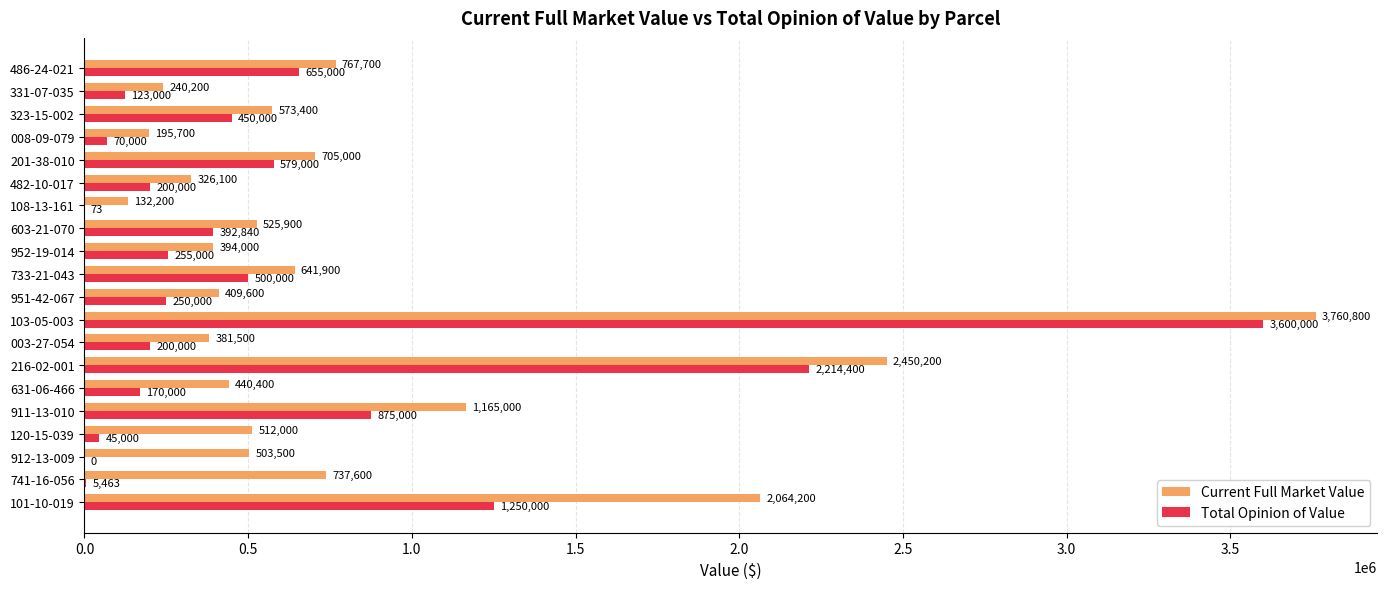

What is the sum of all Current Full Market Value values?

16926900